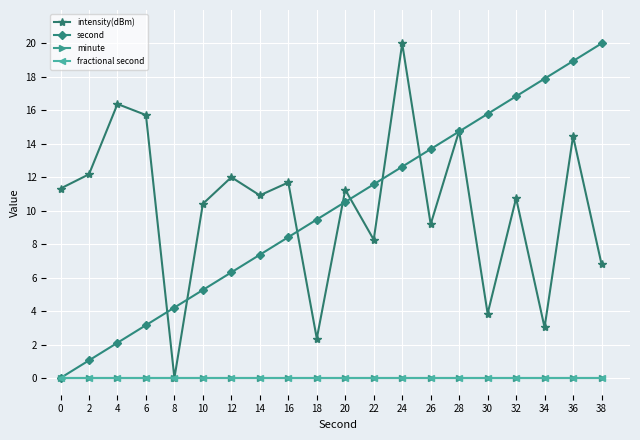

Between 2 and 10, which is larger?

2